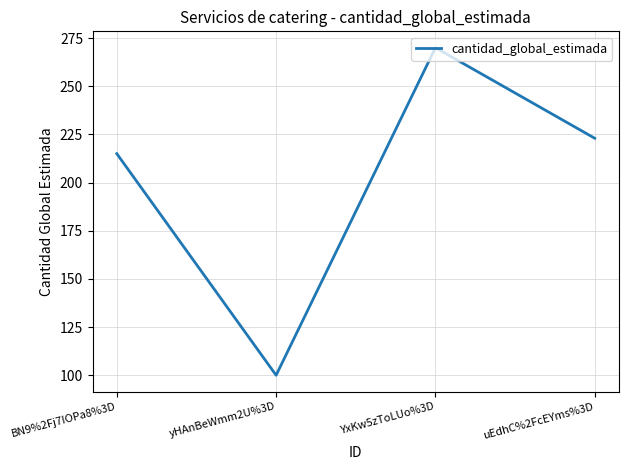

Approximately how many times larger is the value at yHAnBeWmm2U%3D compared to BN9%2Fj7IOPa8%3D?

0.5